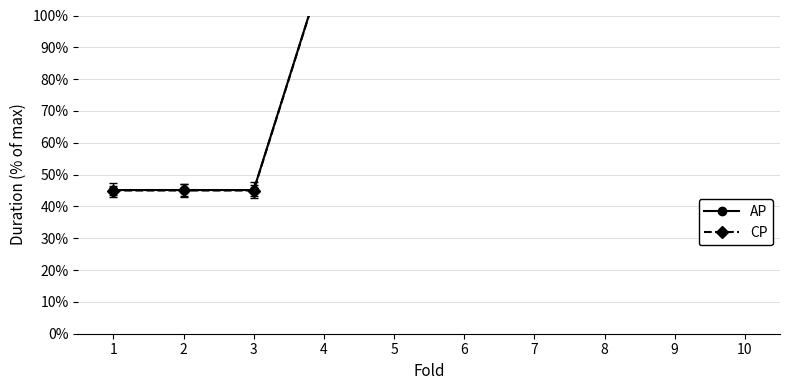

At which label does CP first exceed 114?

4